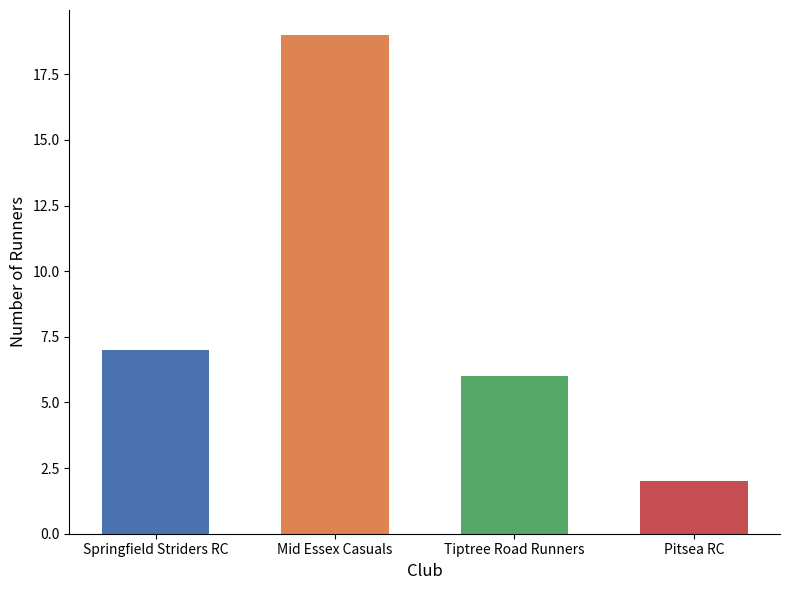

True or false: the data shows 7 at Springfield Striders RC.

True